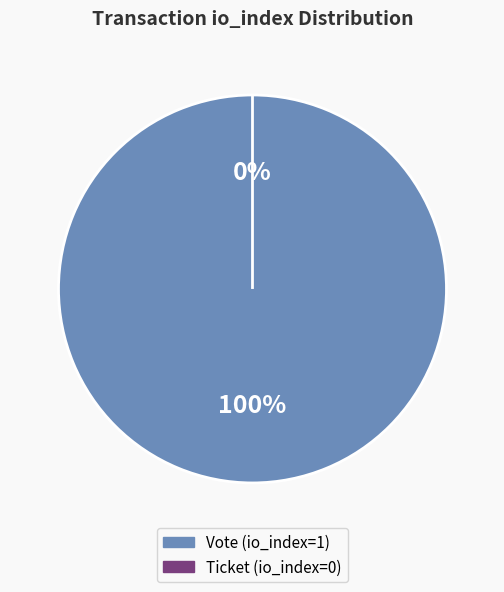

To the nearest percent, what is the average slice percentage?

50%